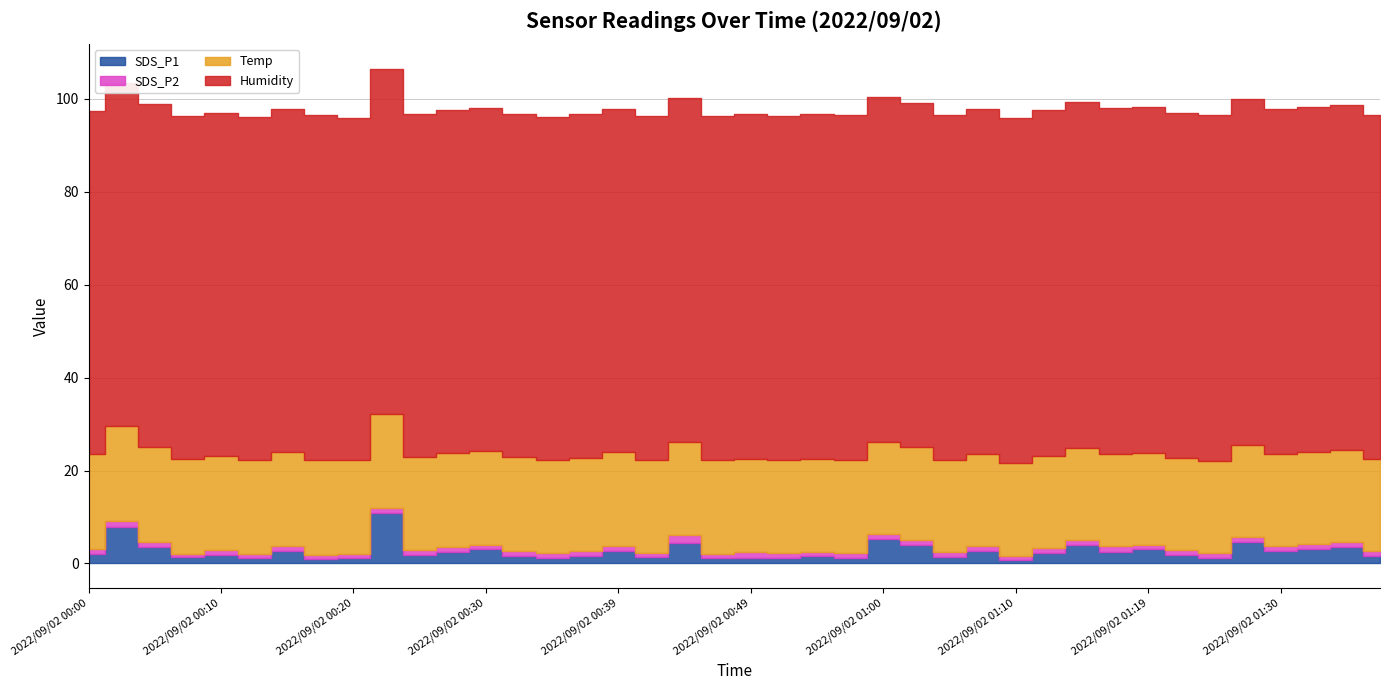

What is the minimum value shown in the chart?

0.8